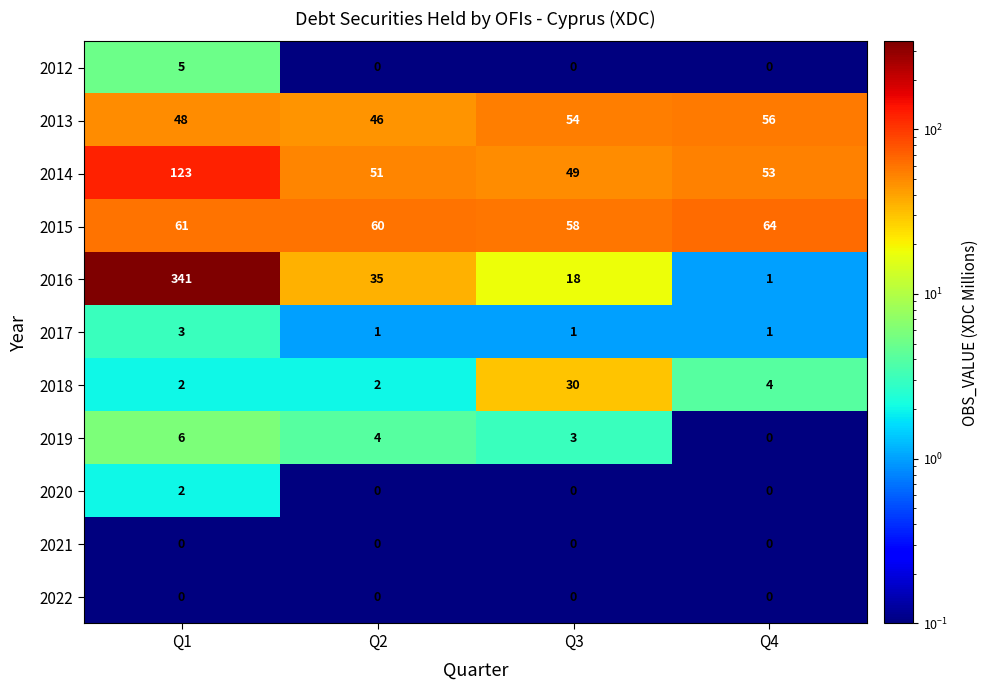

At how many categories does at least one series exceed 311?

1